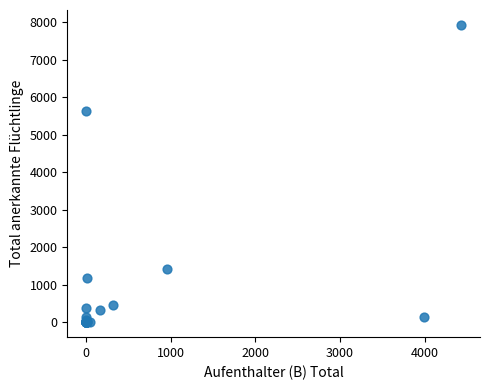

What Y value in the scatter plot is closest to 3964?

5632